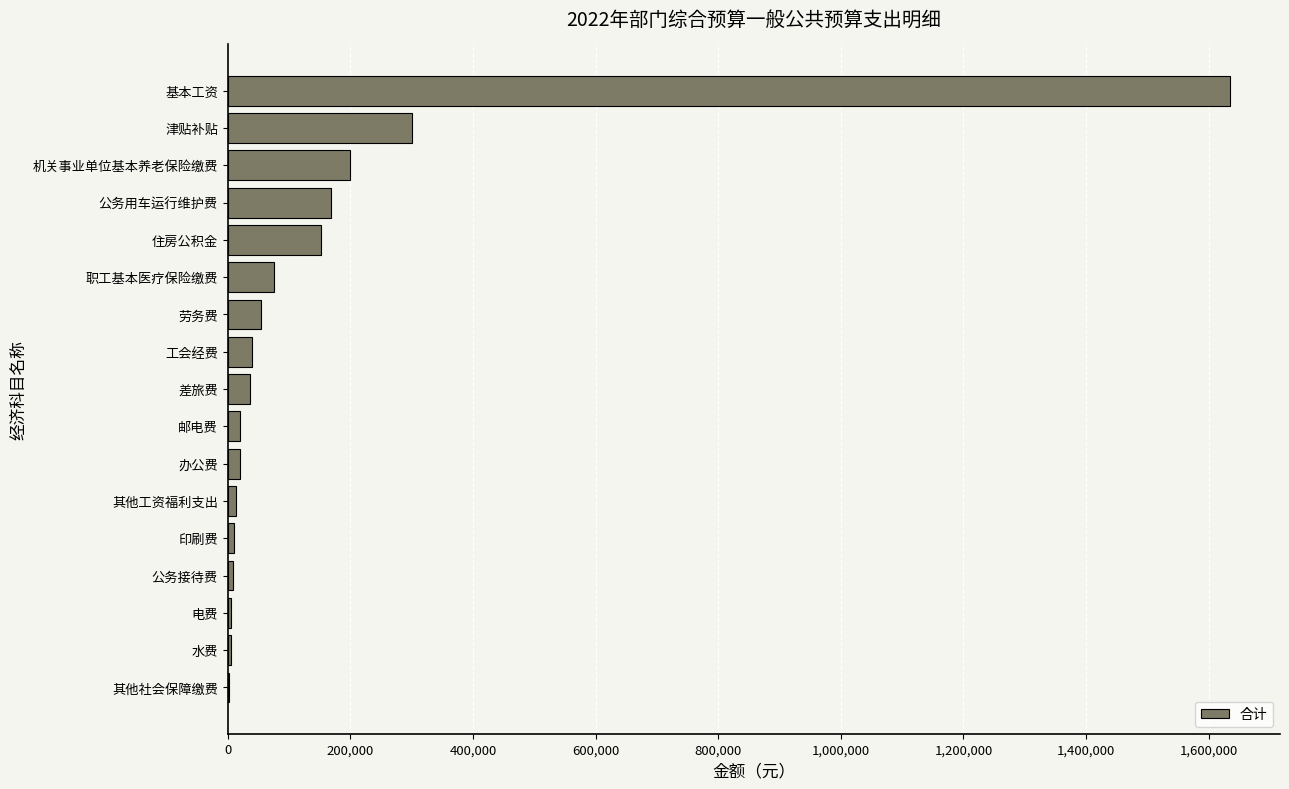

What is the change in value from 职工基本医疗保险缴费 to 基本工资?

+1559005.6